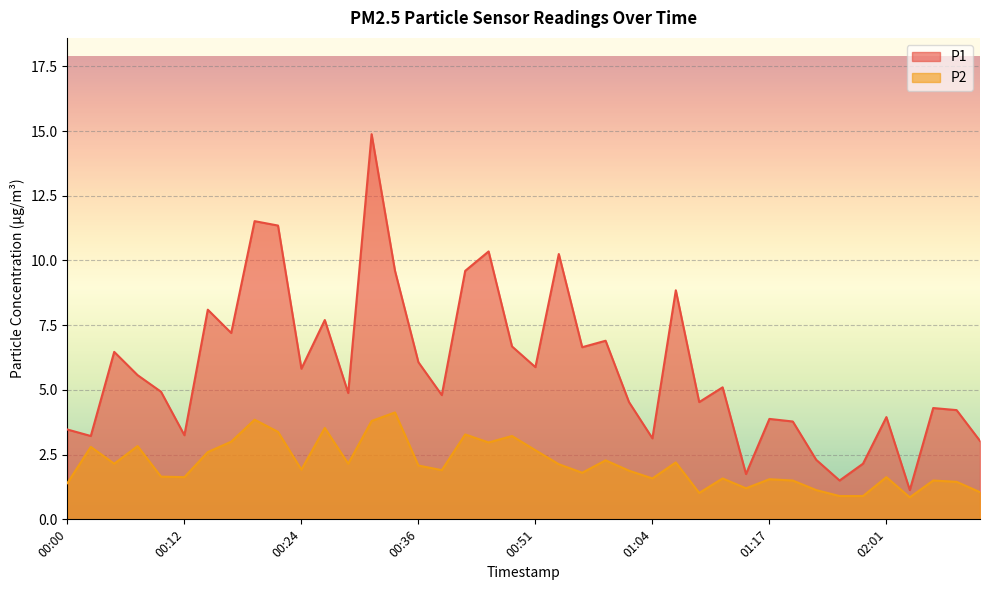

How many interior local valleys does the P1 series have?

13